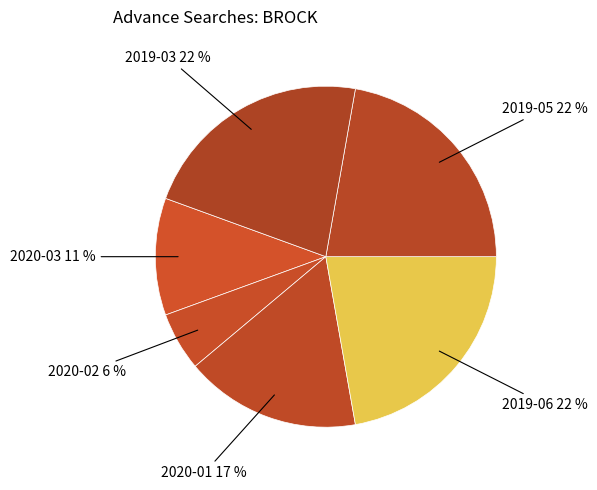

What percentage is the 2019-06 slice, to the nearest percent?

22%